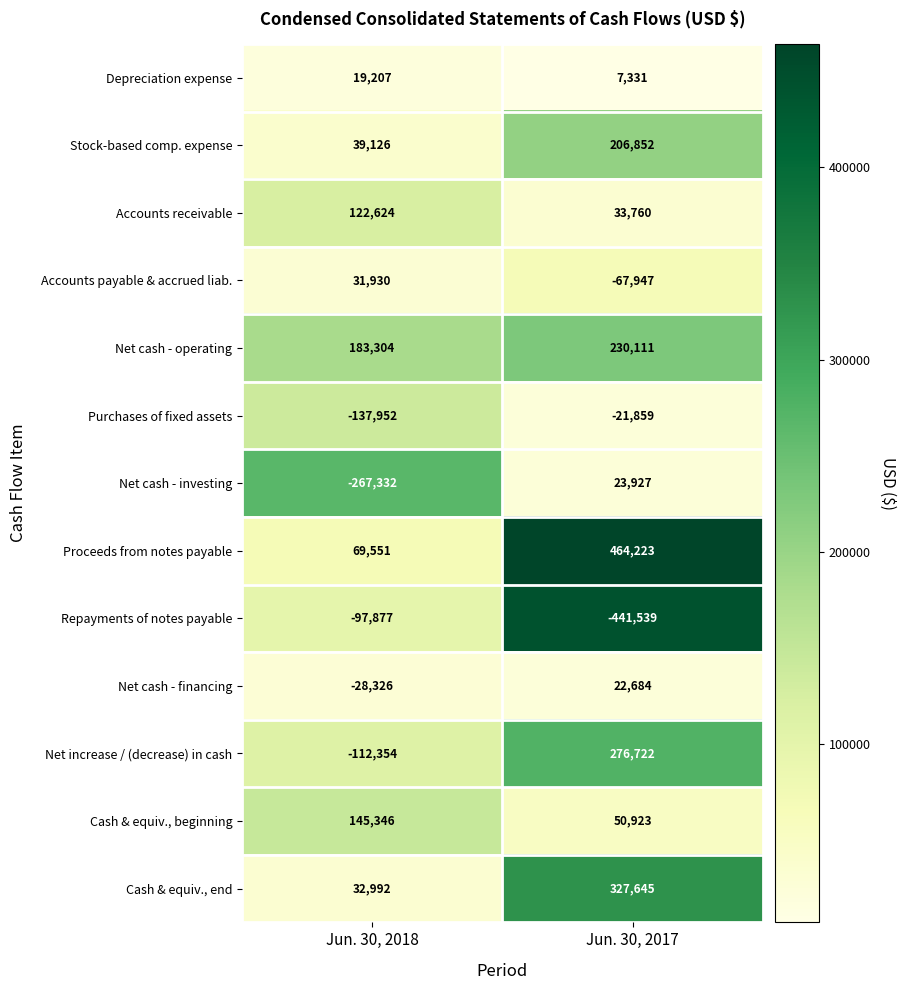

What is the difference between the Stock-based comp. expense values at Jun. 30, 2017 and Jun. 30, 2018?

167726